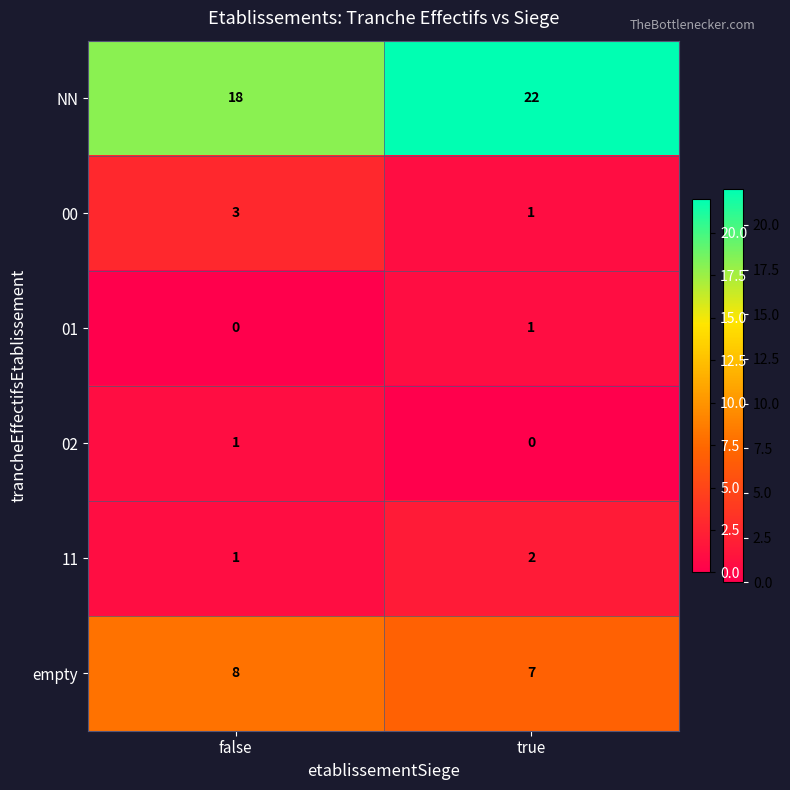

What is the sum of the 00 values at true and false?

4